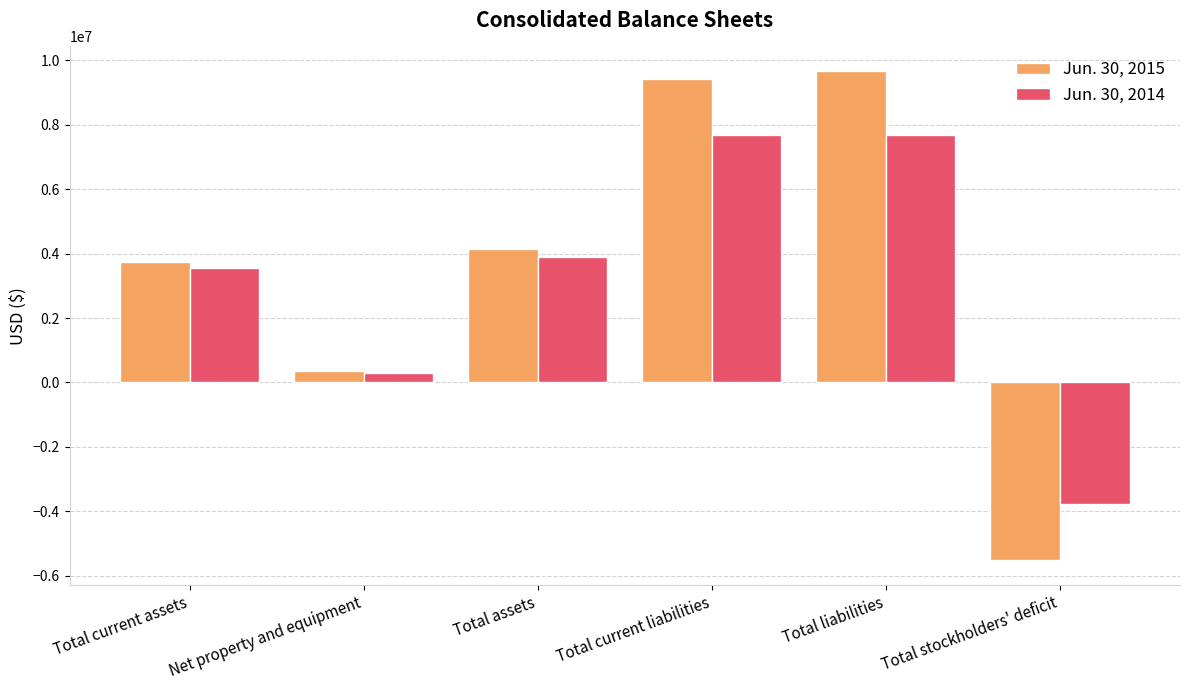

What is the average value of the Jun. 30, 2014 series?

3215645